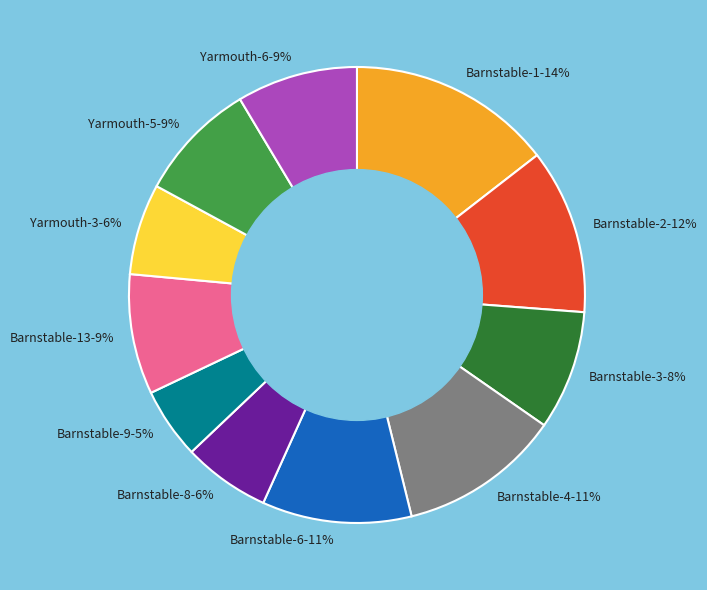

To the nearest percent, what is the average slice percentage?

9%